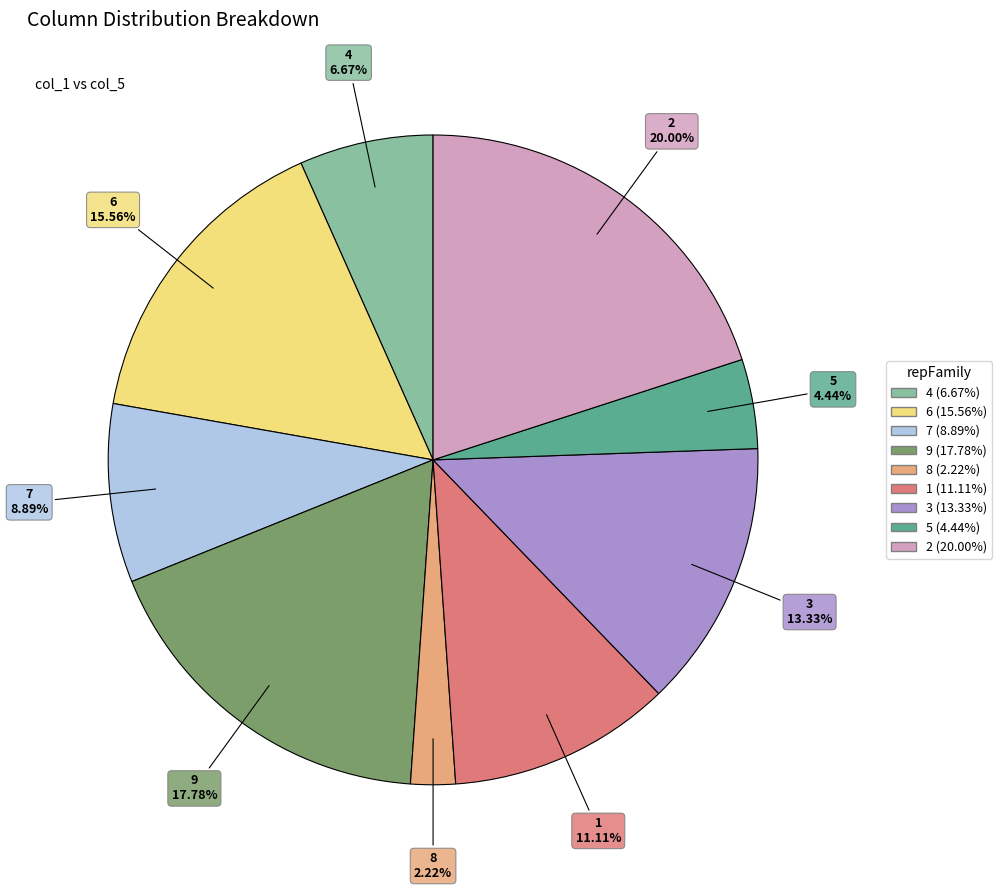

To the nearest percent, what portion does 3 represent?

13%